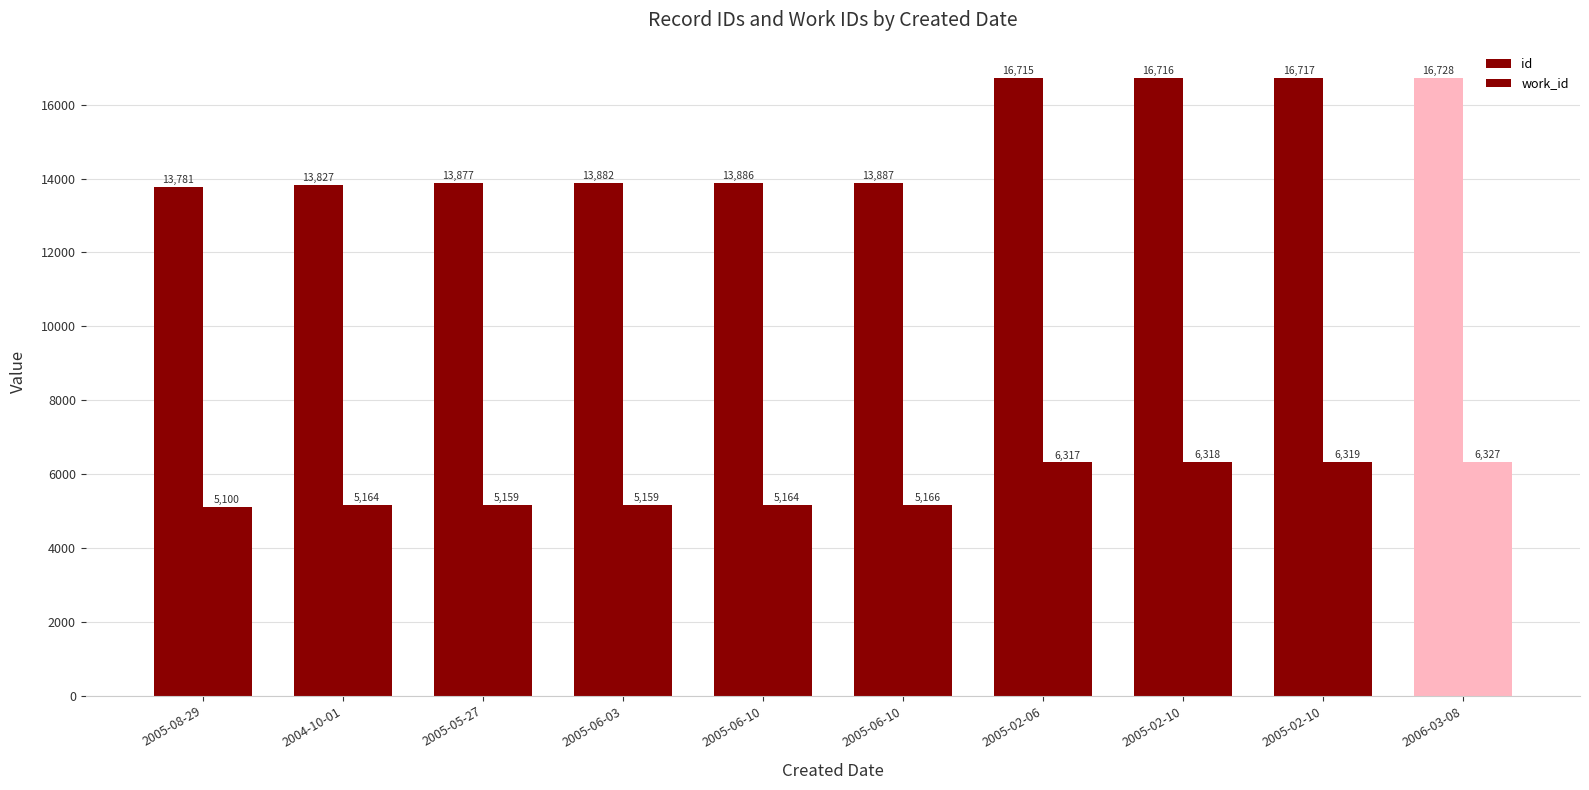

What is the spread (max minus min) of values at 2005-02-10?

10398